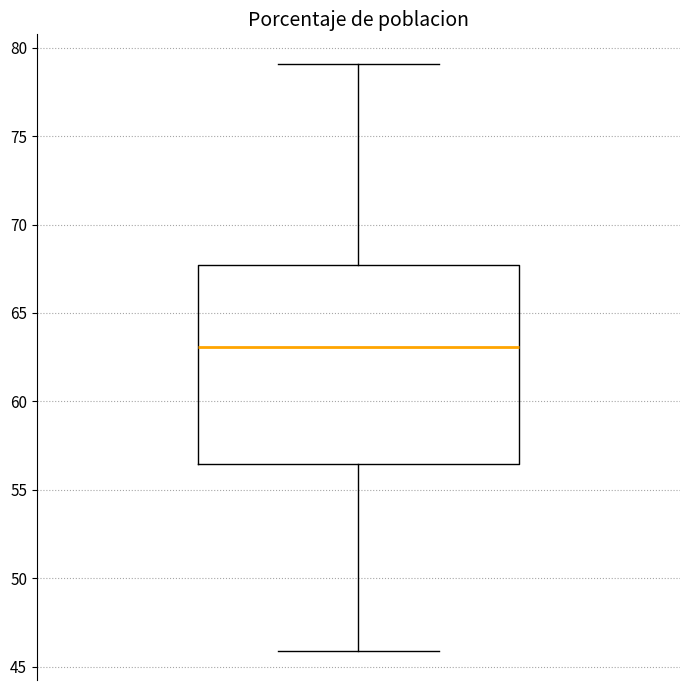

Read this box plot against the y-axis: the position of the median line, the range covered by the box, and the ends of both whiskers. The values are not printed on the chart, so give them approximately, as read against the axis.

median 63.0, box 56.5 to 67.5, whiskers 46.0 to 79.0